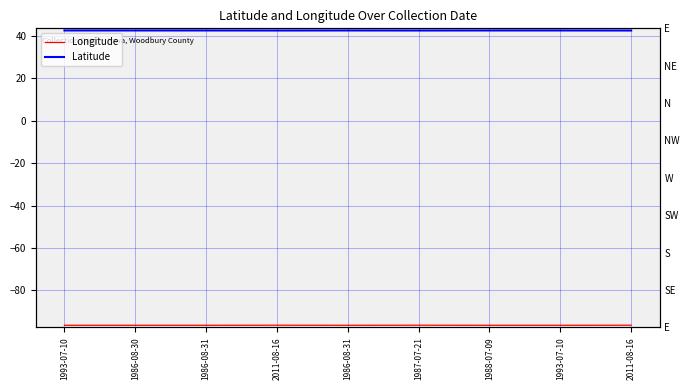

Is this an area chart (filled region under the line)?

No